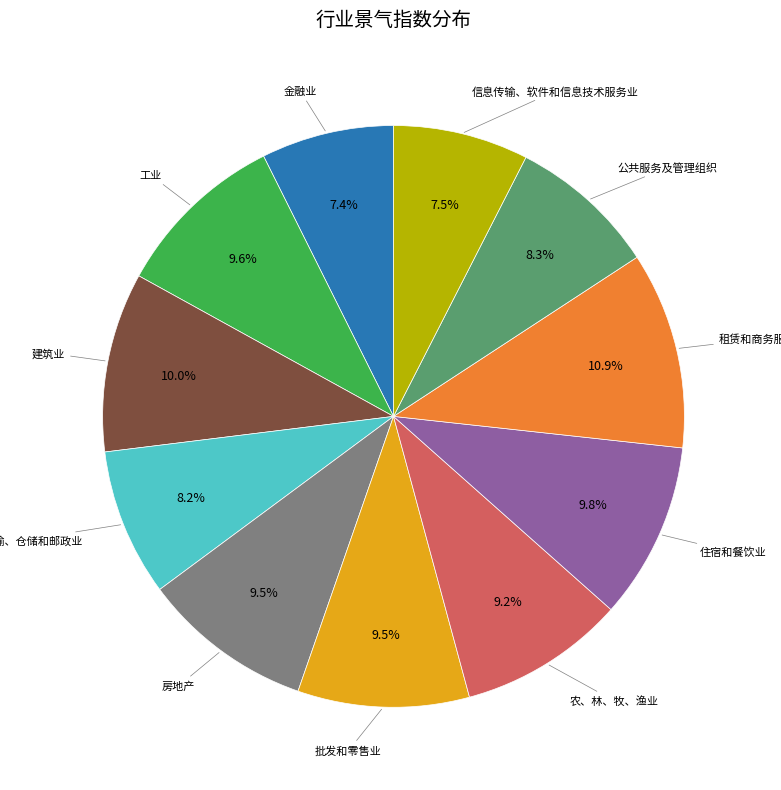

Combined, do 房地产 and 住宿和餐饮业 account for over 50%?

No